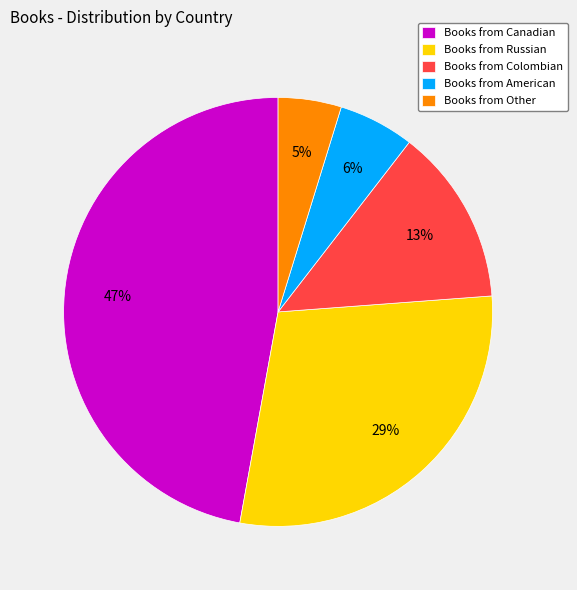

Count the number of slices in the pie.

5